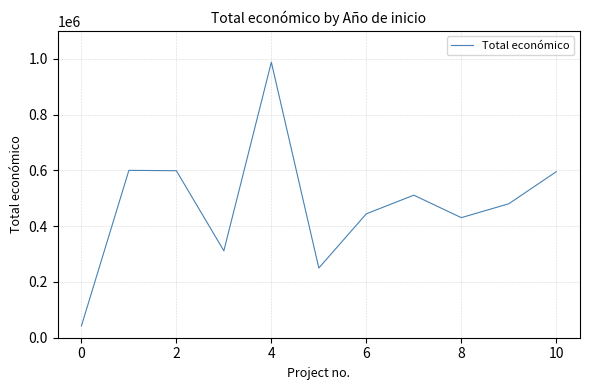

What is the difference between the maximum and minimum values?

945612